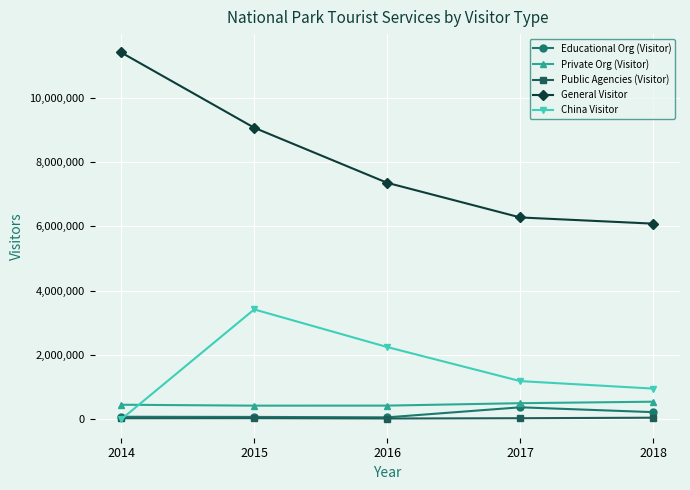

How many categories are shown in the chart?

5